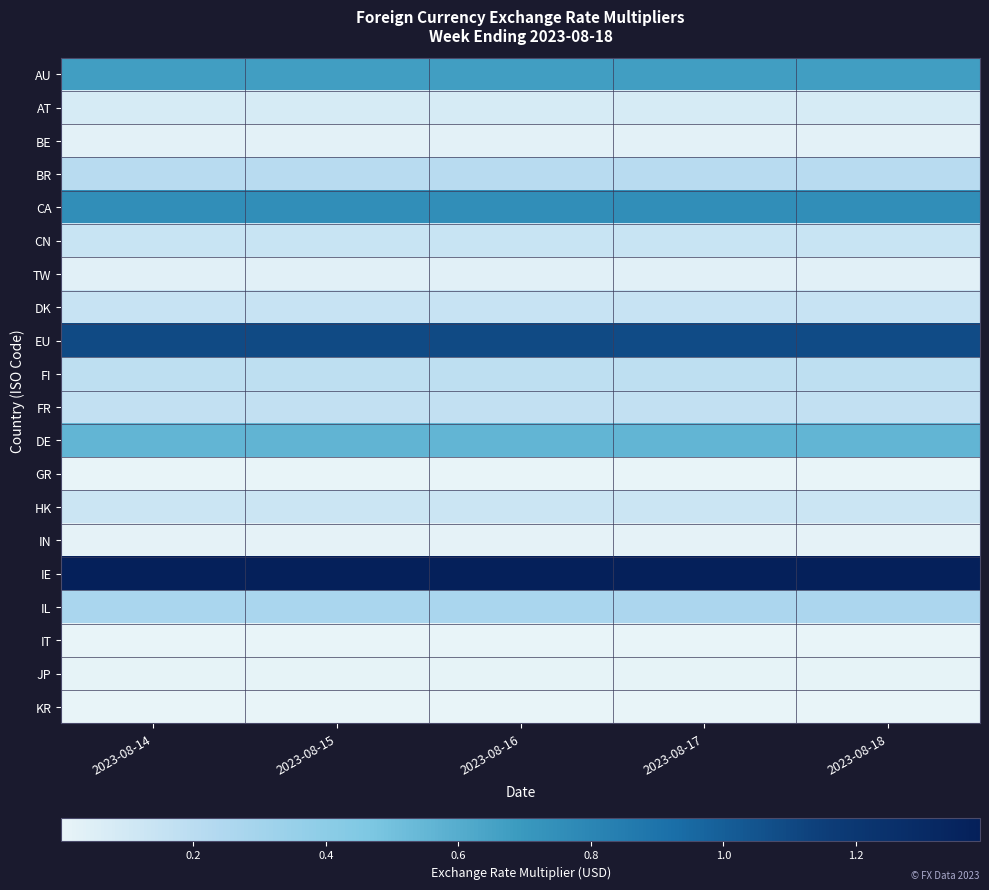

At which category is the sum across all series the highest?

2023-08-15